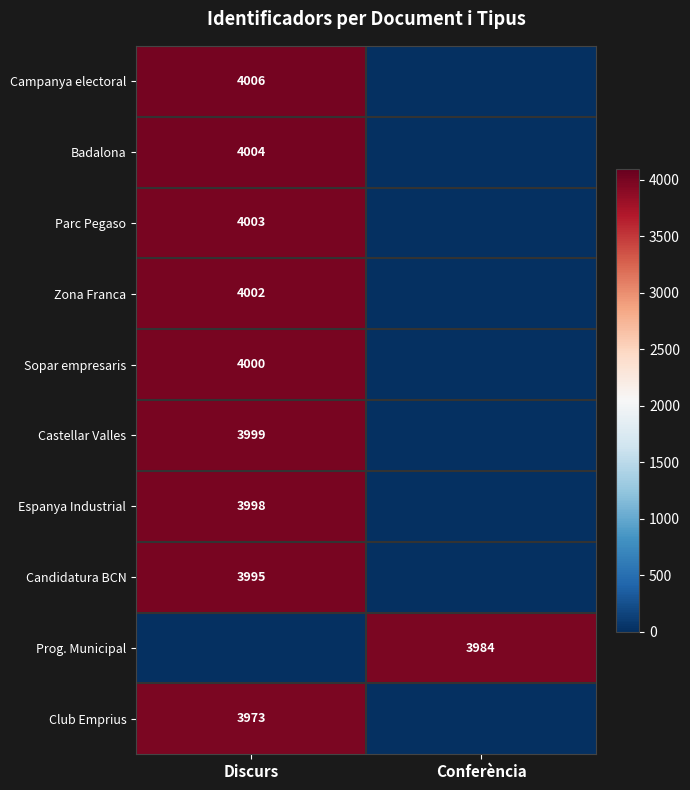

True or false: Parc Pegaso has a value of 1713 at Discurs.

False